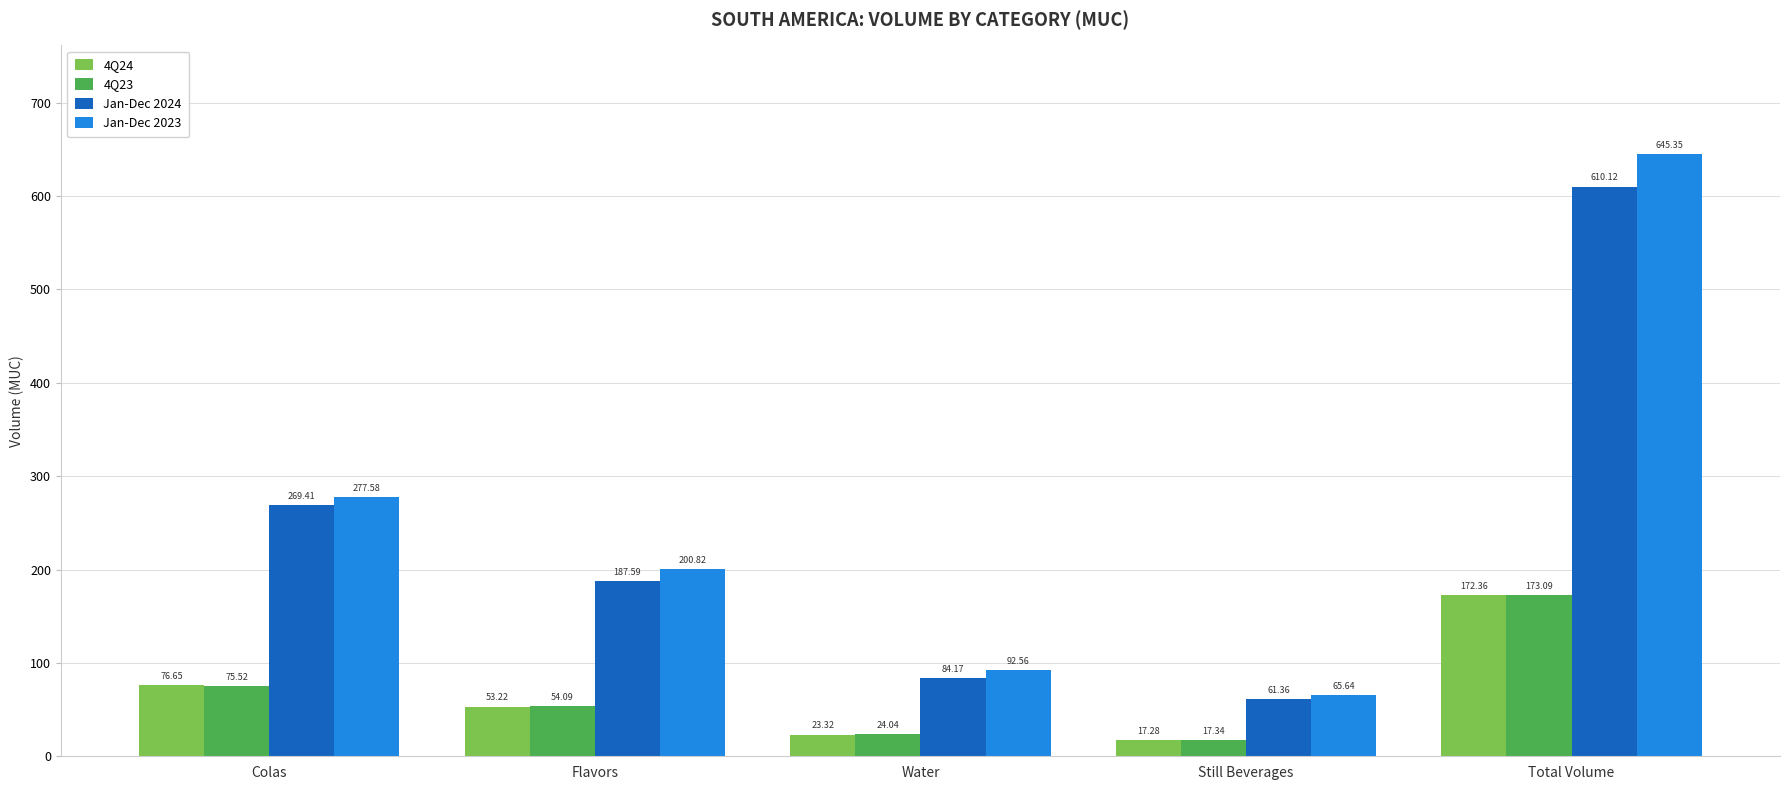

Is it true that 4Q23 equals 54.1 at Flavors?

True